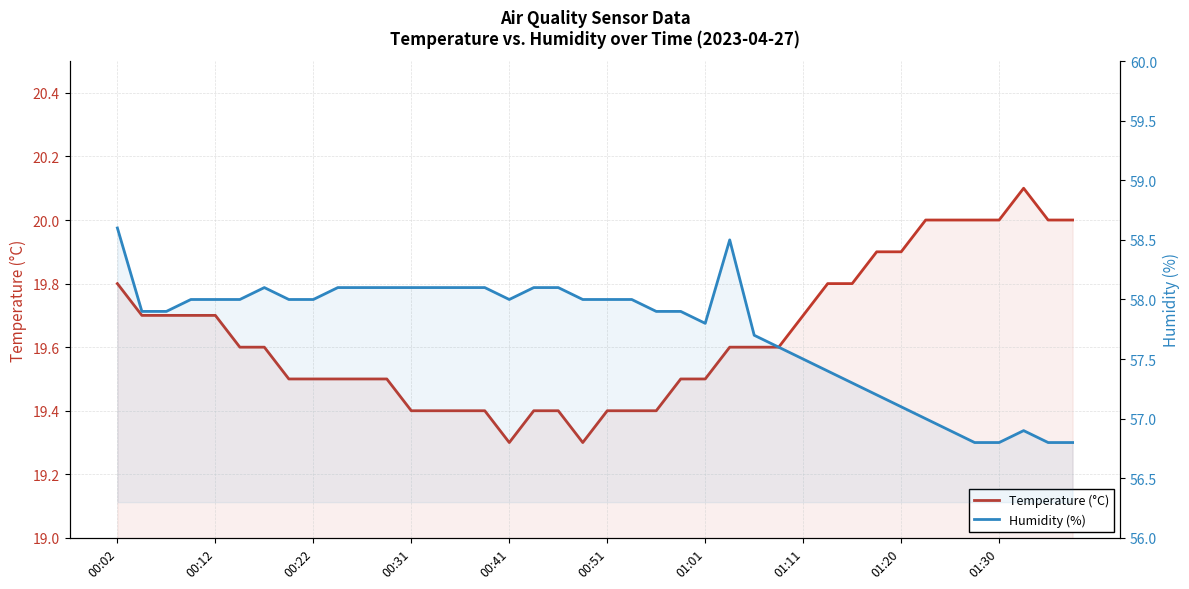

What is the difference between the maximum and minimum values in the Temperature (°C) series?

0.8